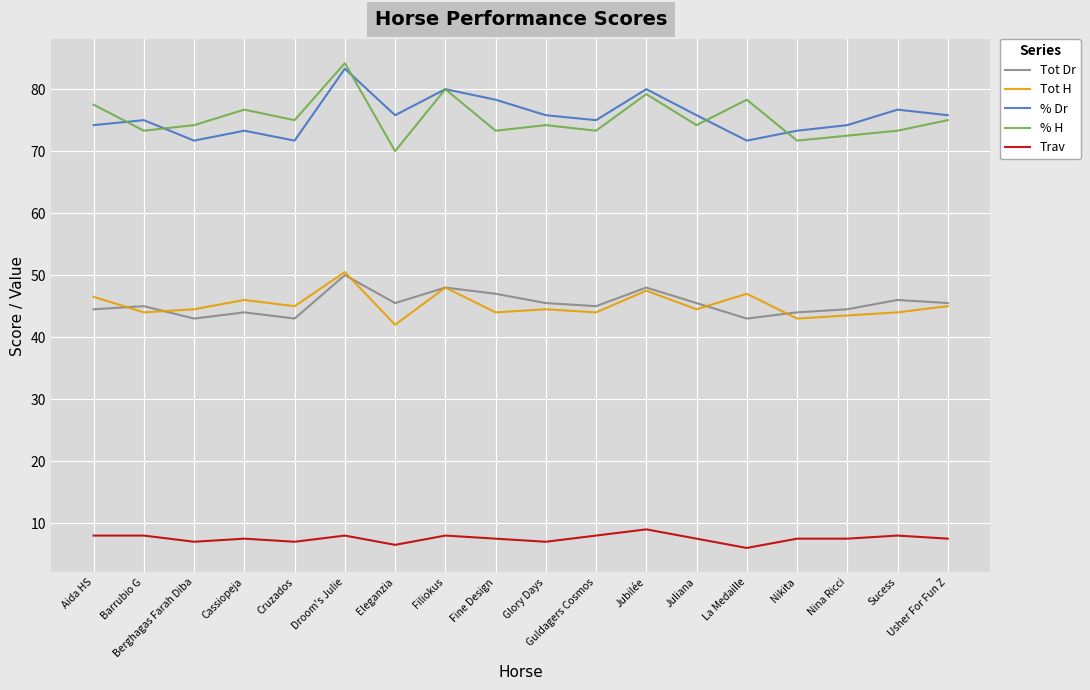

What is the sum of all Trav values?

135.5